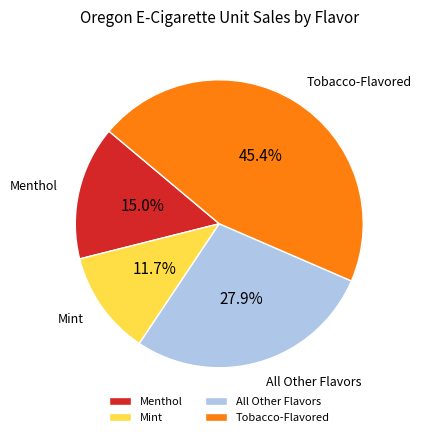

How many segments does this pie chart have?

4